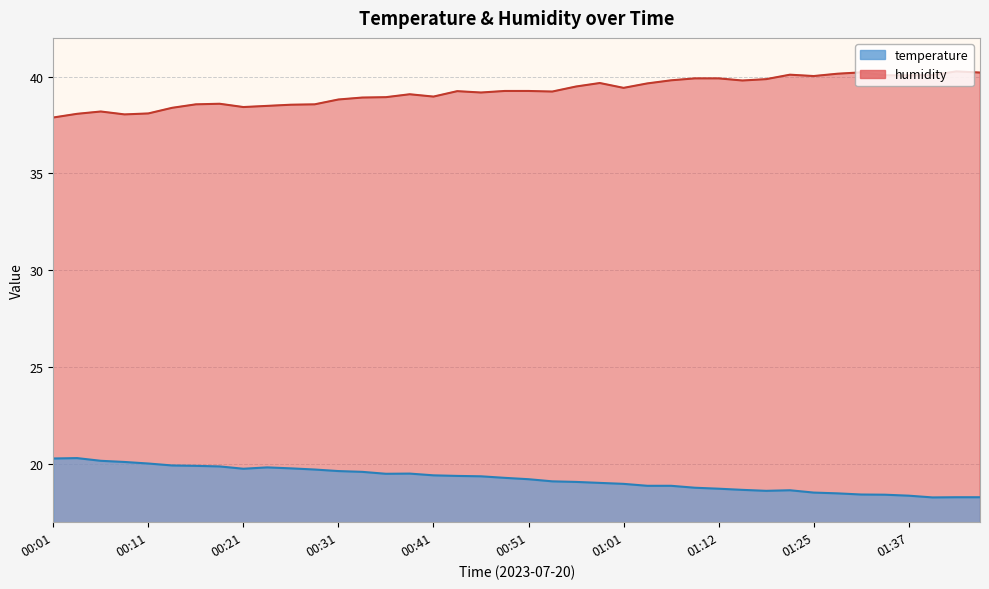

The humidity series shows 37.9 at 00:01. True or false?

True